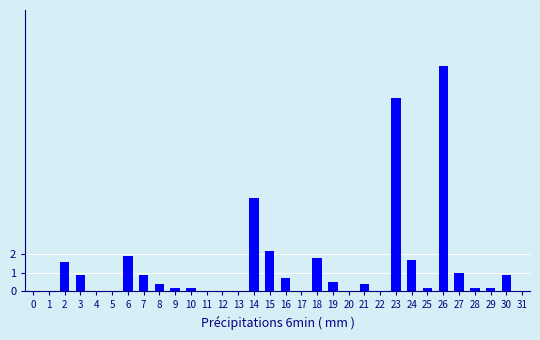

What is the sum of all values?

43.4